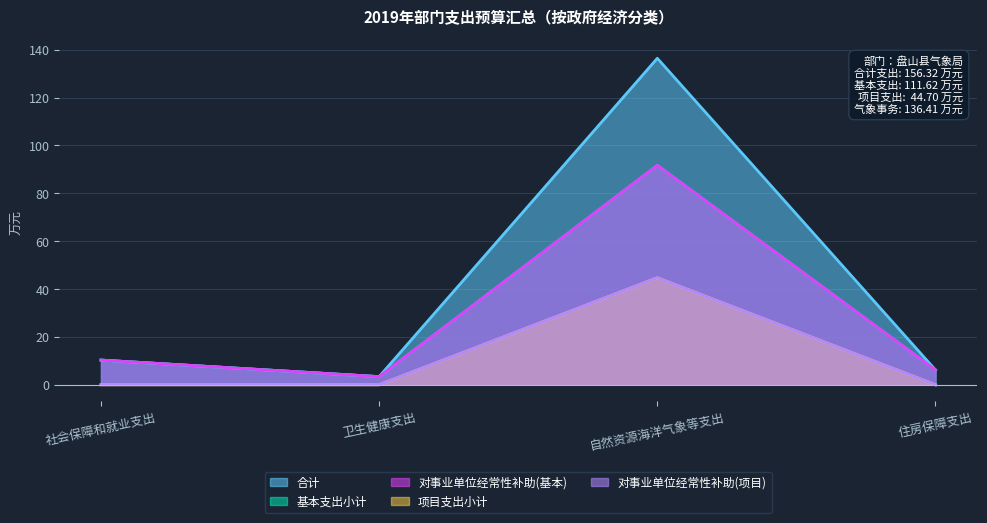

True or false: 对事业单位经常性补助(基本) and 项目支出小计 intersect in this chart.

False